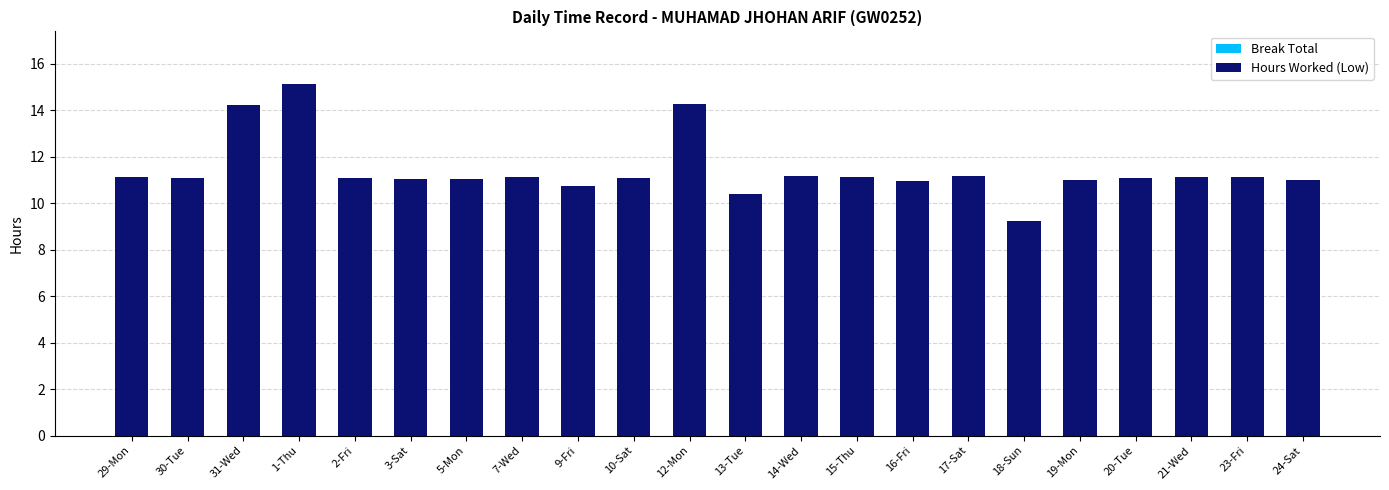

The chart shows a value of 11.1 at 21-Wed. True or false?

True